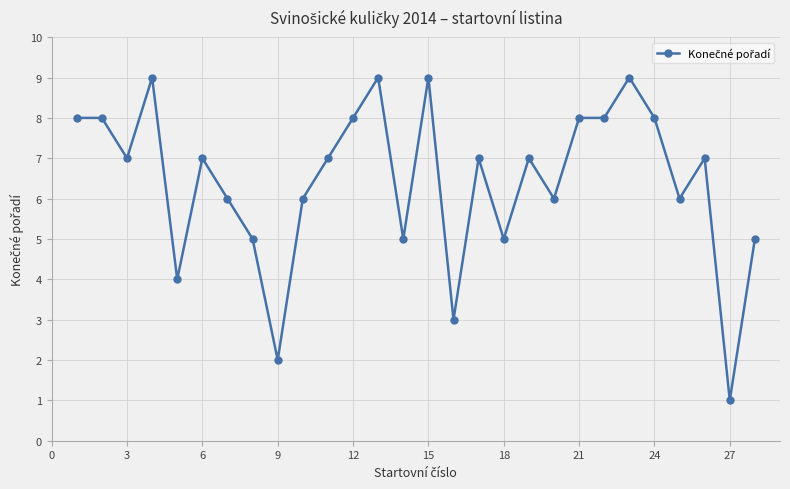

What is the sum of all values?

180